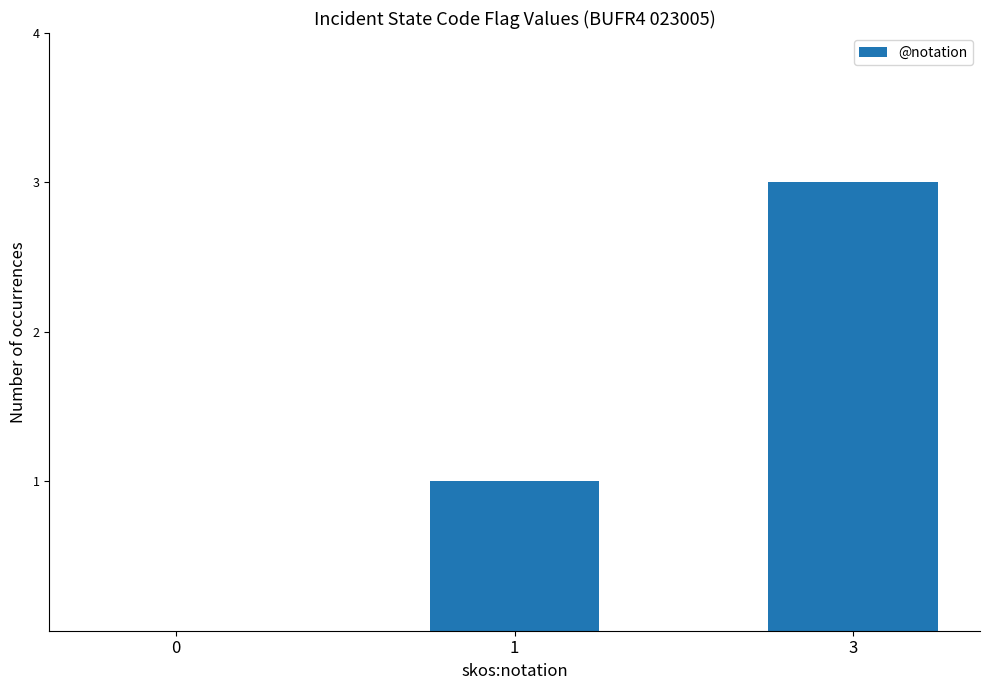

What is the sum of all values?

4